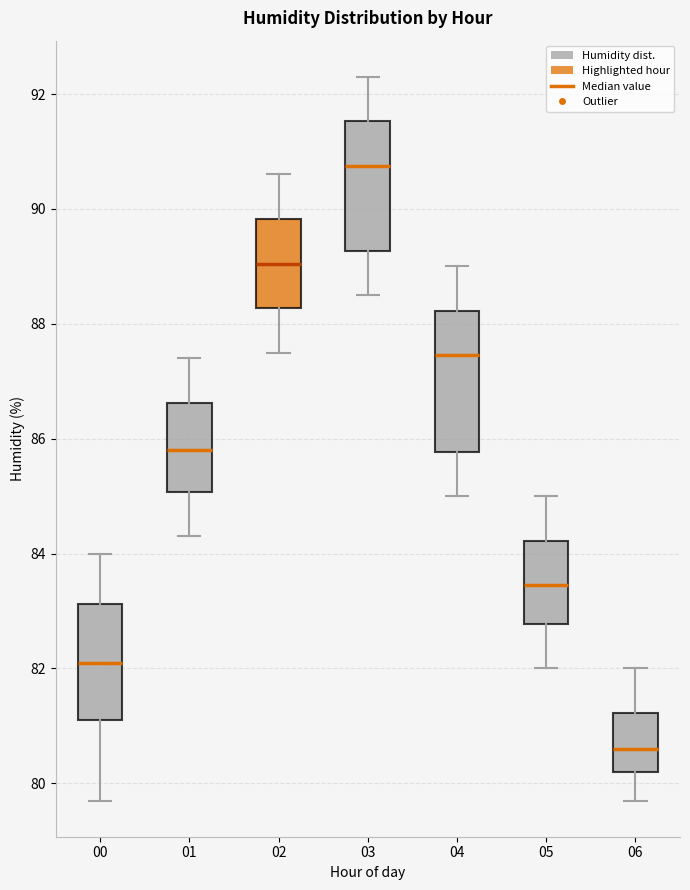

Where is the upper edge of the box at x = 04 on the y-axis? The values are not printed on the chart, so give them approximately, as read against the axis.

88.2